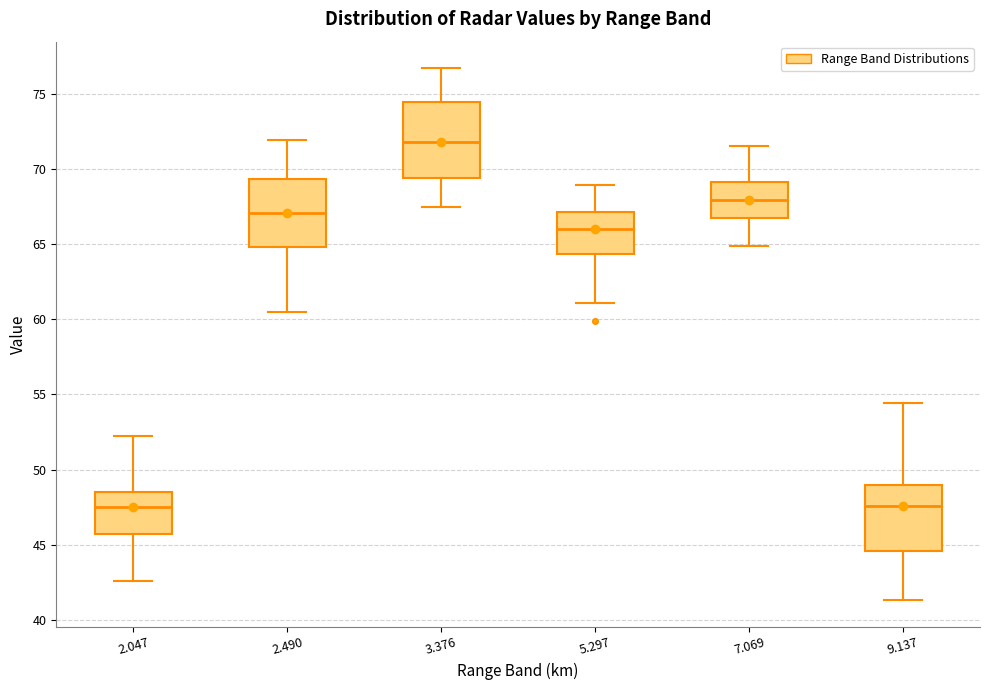

Reading left to right, read every box against the y-axis: the position of its median line, the range the box covers, and the ends of its whiskers. The values are not printed on the chart, so give them approximately, as read against the axis.

2.047: median 47.5, box 45.5 to 48.5, whiskers 42.5 to 52.0
2.490: median 67.0, box 65.0 to 69.5, whiskers 60.5 to 72.0
3.376: median 72.0, box 69.5 to 74.5, whiskers 67.5 to 76.5
5.297: median 66.0, box 64.5 to 67.0, whiskers 61.0 to 69.0
7.069: median 68.0, box 67.0 to 69.0, whiskers 65.0 to 71.5
9.137: median 47.5, box 44.5 to 49.0, whiskers 41.5 to 54.5